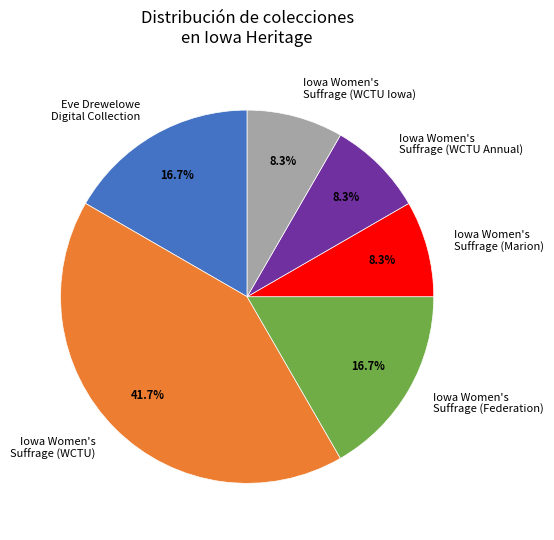

True or false: Iowa Women's Suffrage (WCTU Iowa) accounts for 3% of the total.

False